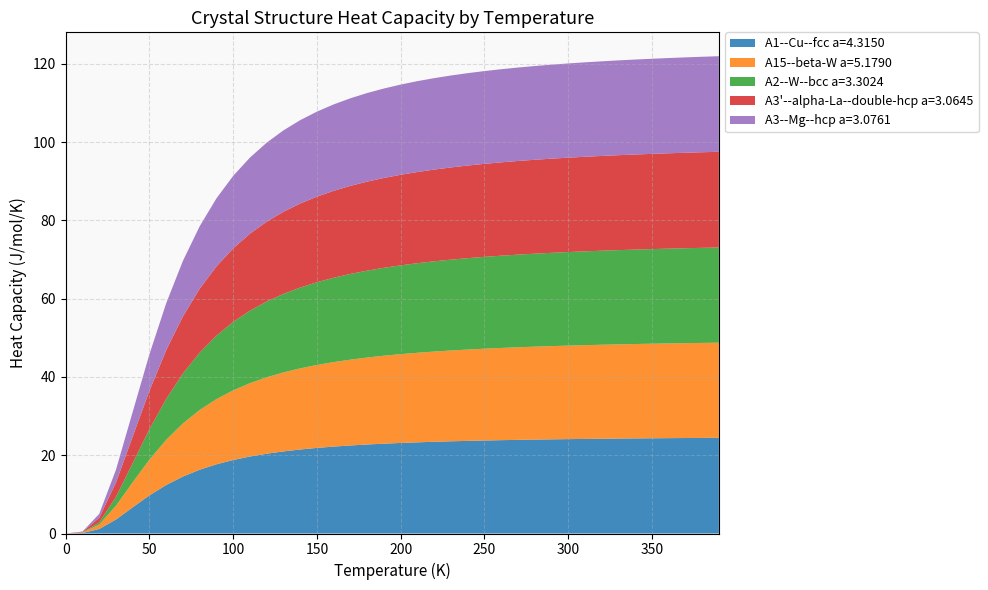

Reading left to right, what are all the values shown in this chart?

A1--Cu--fcc a=4.3150: 0.0	0.1	1.2	3.6	6.7	9.8	12.4	14.6	16.3	17.7	18.8	19.7	20.4	21.0	21.5	21.9	22.2	22.5	22.7	23.0	23.1	23.3	23.4	23.6	23.7	23.8	23.8	23.9	24.0	24.1	24.1	24.2	24.2	24.3	24.3	24.3	24.4	24.4	24.4	24.4
A15--beta-W a=5.1790: 0.0	0.1	1.1	3.5	6.4	9.1	11.5	13.6	15.3	16.6	17.8	18.7	19.5	20.2	20.7	21.2	21.6	21.9	22.2	22.5	22.7	22.9	23.0	23.2	23.3	23.5	23.6	23.7	23.7	23.8	23.9	24.0	24.0	24.1	24.1	24.2	24.2	24.2	24.3	24.3
A2--W--bcc a=3.3024: 0.0	0.0	0.5	2.2	4.9	7.8	10.5	12.8	14.7	16.2	17.5	18.5	19.4	20.1	20.6	21.1	21.6	21.9	22.2	22.5	22.7	22.9	23.1	23.2	23.3	23.5	23.6	23.7	23.8	23.8	23.9	24.0	24.0	24.1	24.1	24.2	24.2	24.3	24.3	24.3
A3'--alpha-La--double-hcp a=3.0645: 0.0	0.1	1.2	3.7	6.8	9.8	12.5	14.6	16.3	17.7	18.8	19.7	20.4	21.0	21.5	21.9	22.2	22.5	22.7	23.0	23.1	23.3	23.4	23.6	23.7	23.8	23.8	23.9	24.0	24.1	24.1	24.2	24.2	24.3	24.3	24.3	24.4	24.4	24.4	24.4
A3--Mg--hcp a=3.0761: 0.0	0.1	1.0	3.3	6.3	9.3	12.0	14.2	16.0	17.4	18.5	19.4	20.2	20.8	21.3	21.7	22.1	22.4	22.6	22.9	23.0	23.2	23.4	23.5	23.6	23.7	23.8	23.9	23.9	24.0	24.1	24.1	24.2	24.2	24.3	24.3	24.3	24.4	24.4	24.4